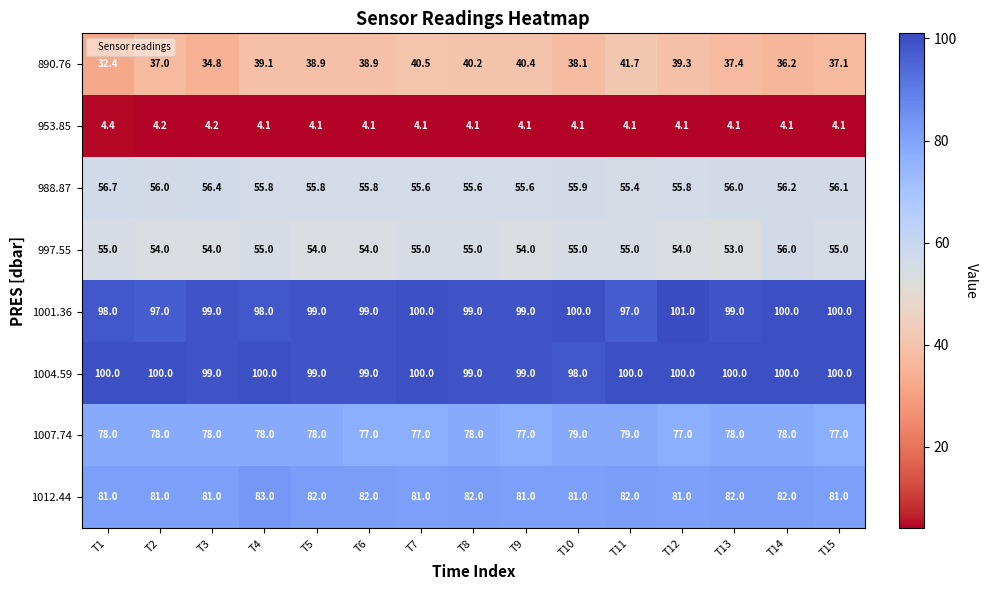

How many 1004.59 values are between 99 and 100?

14